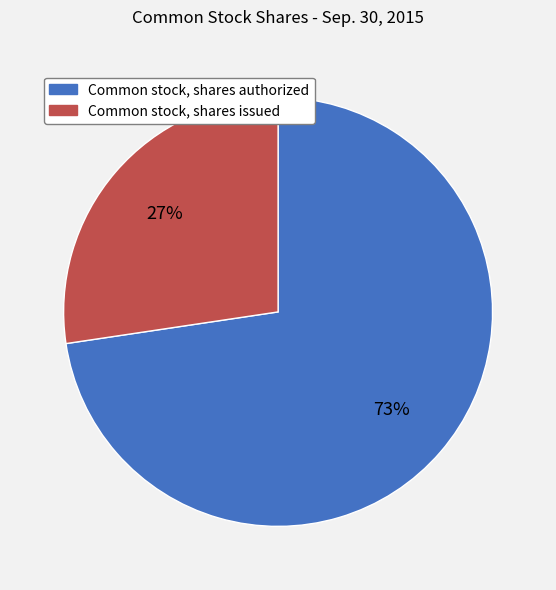

Which has a higher value, Common stock, shares issued or Common stock, shares authorized?

Common stock, shares authorized